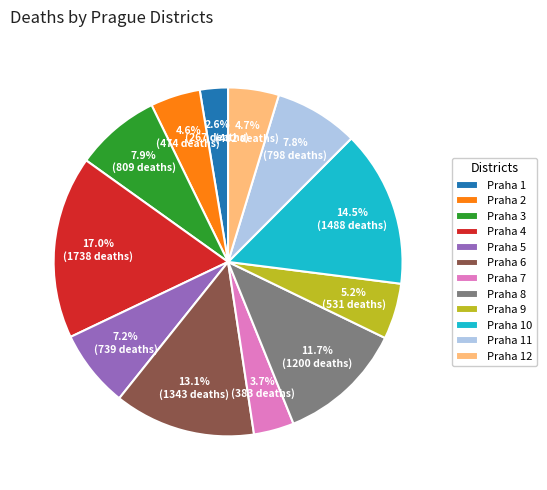

The Praha 10 slice represents 4% of the pie. True or false?

False